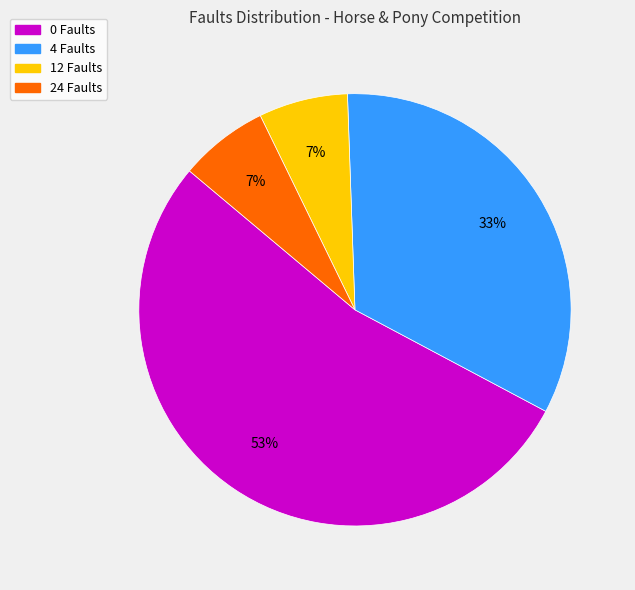

To the nearest percent, what portion does 4 Faults represent?

33%